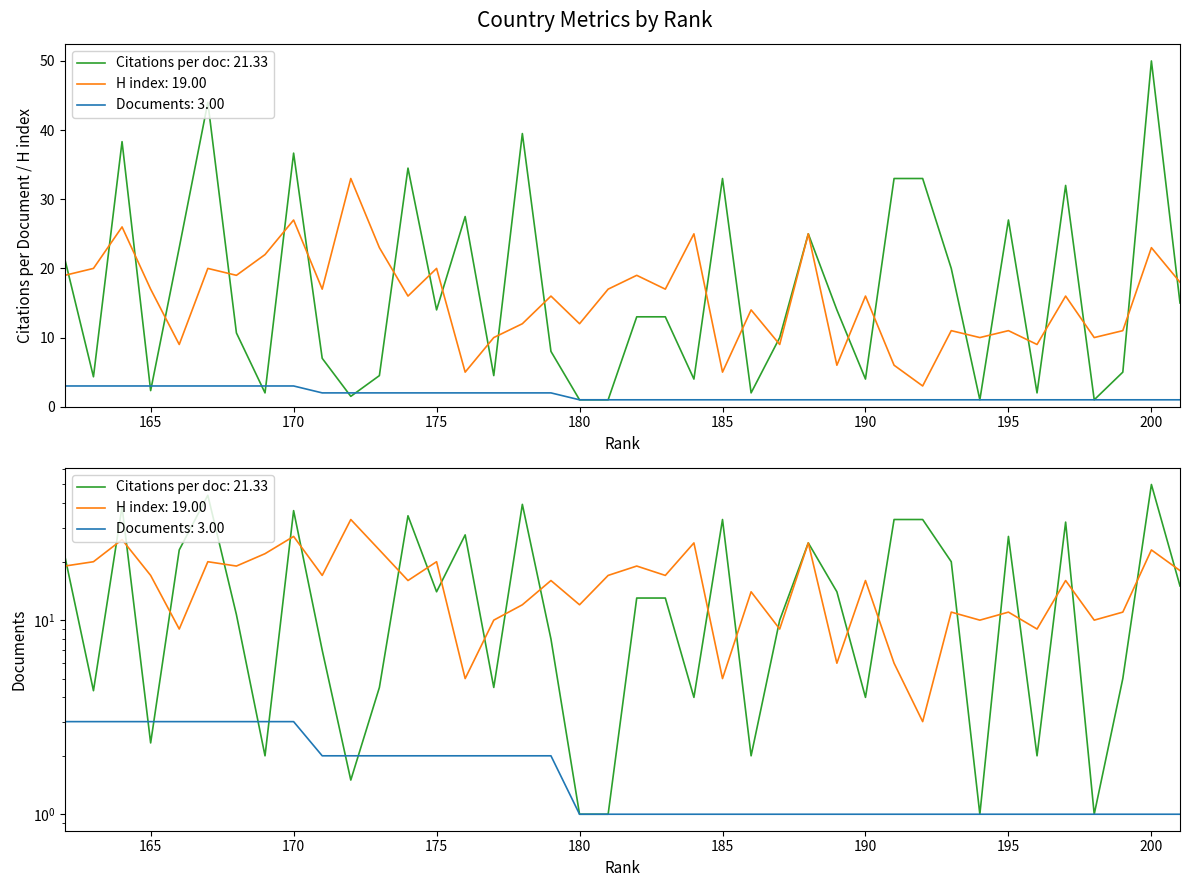

How many distinct data groups are displayed?

3